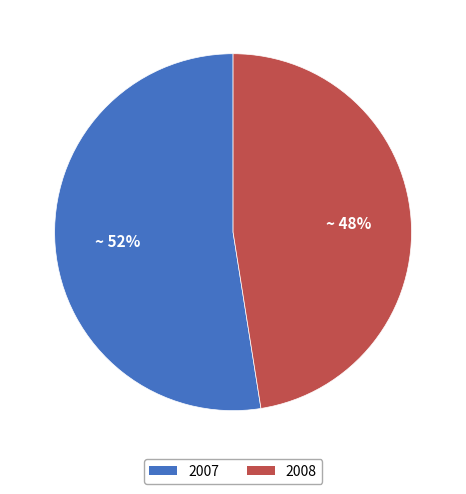

Does 2007 represent more than half of the total?

Yes